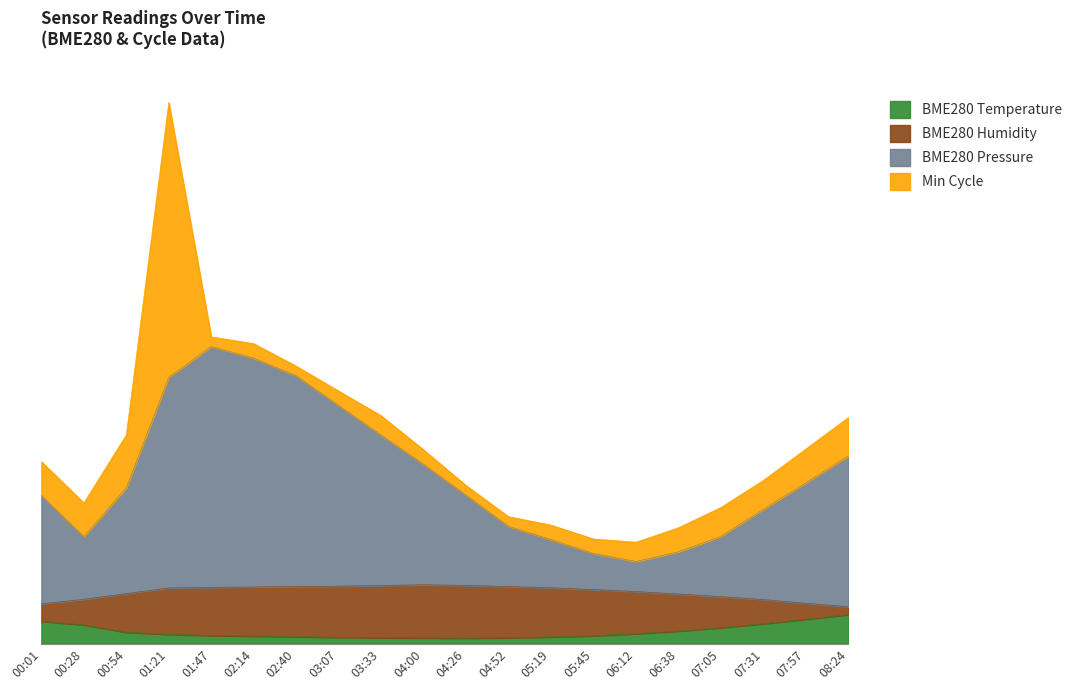

Which series has the largest range (max minus min)?

BME280_pressure